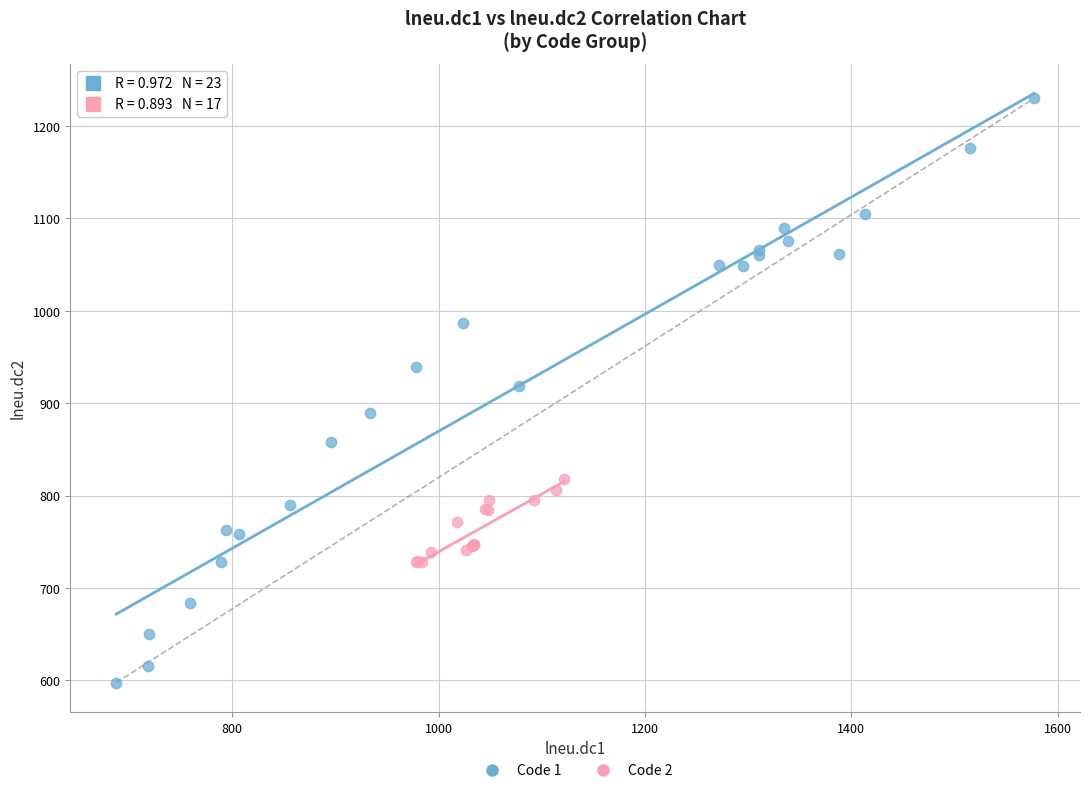

Which series has the largest Y range (max minus min)?

Code 1